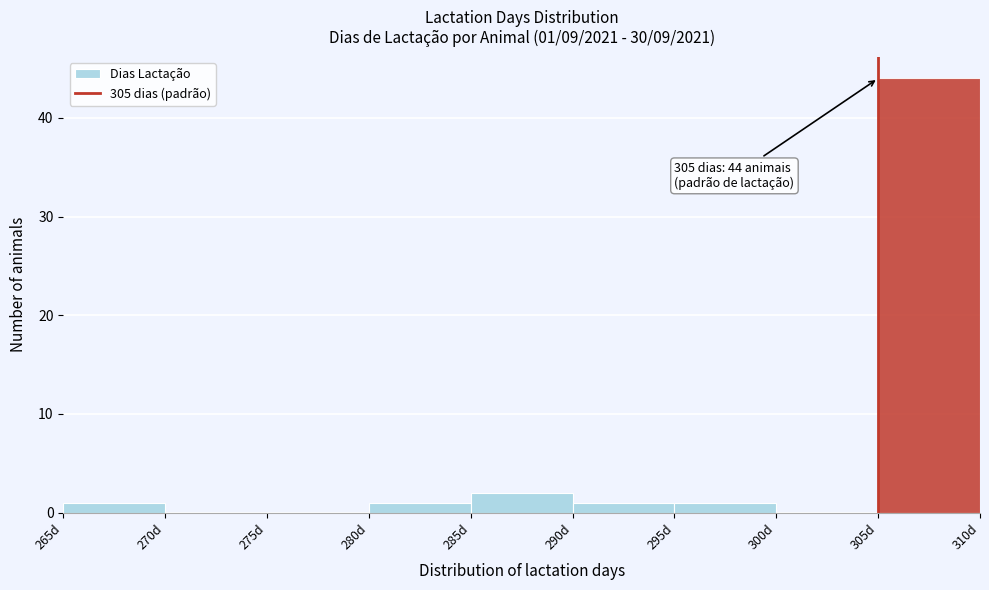

Which range on the x-axis has the tallest bar?

305 to 310